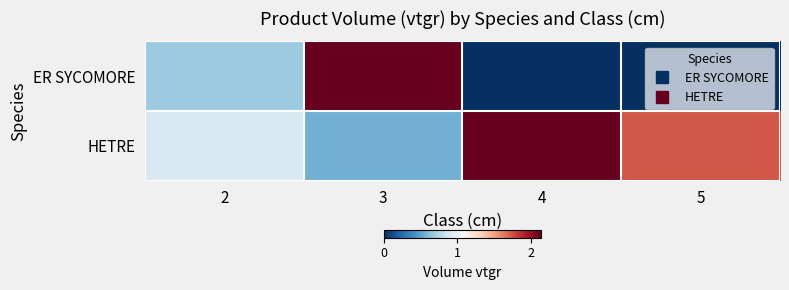

List the series in order of their peak value, highest first.

HETRE, ER SYCOMORE